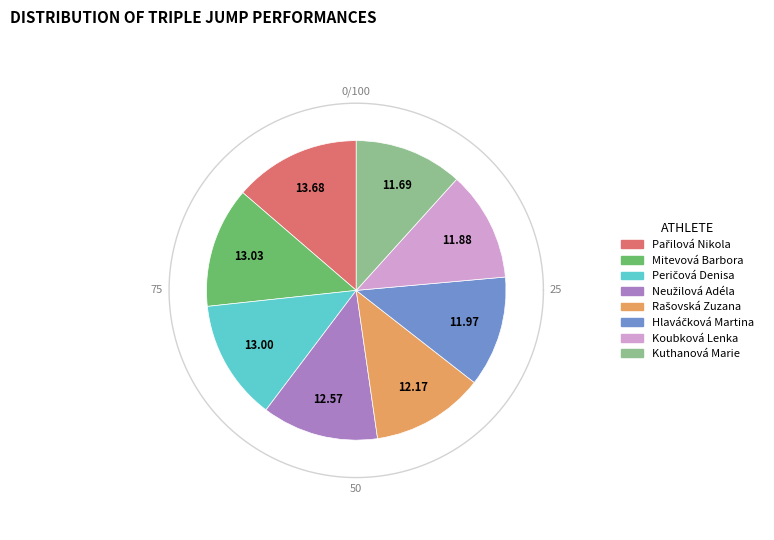

Combined, what portion of the pie is Peričová Denisa and Koubková Lenka?

24.9%